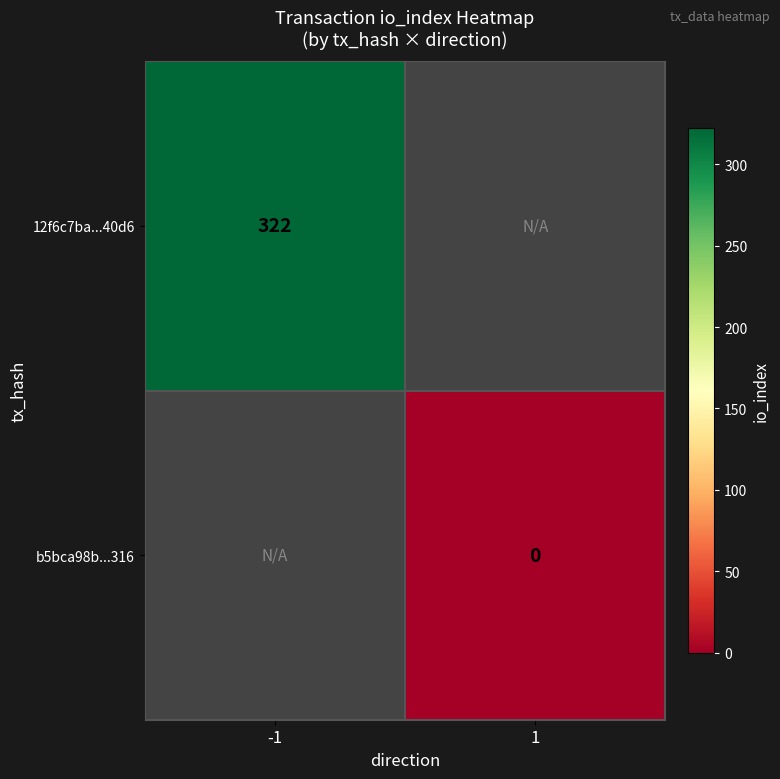

The value of 12f6c7ba...40d6 at -1 is 67. True or false?

False